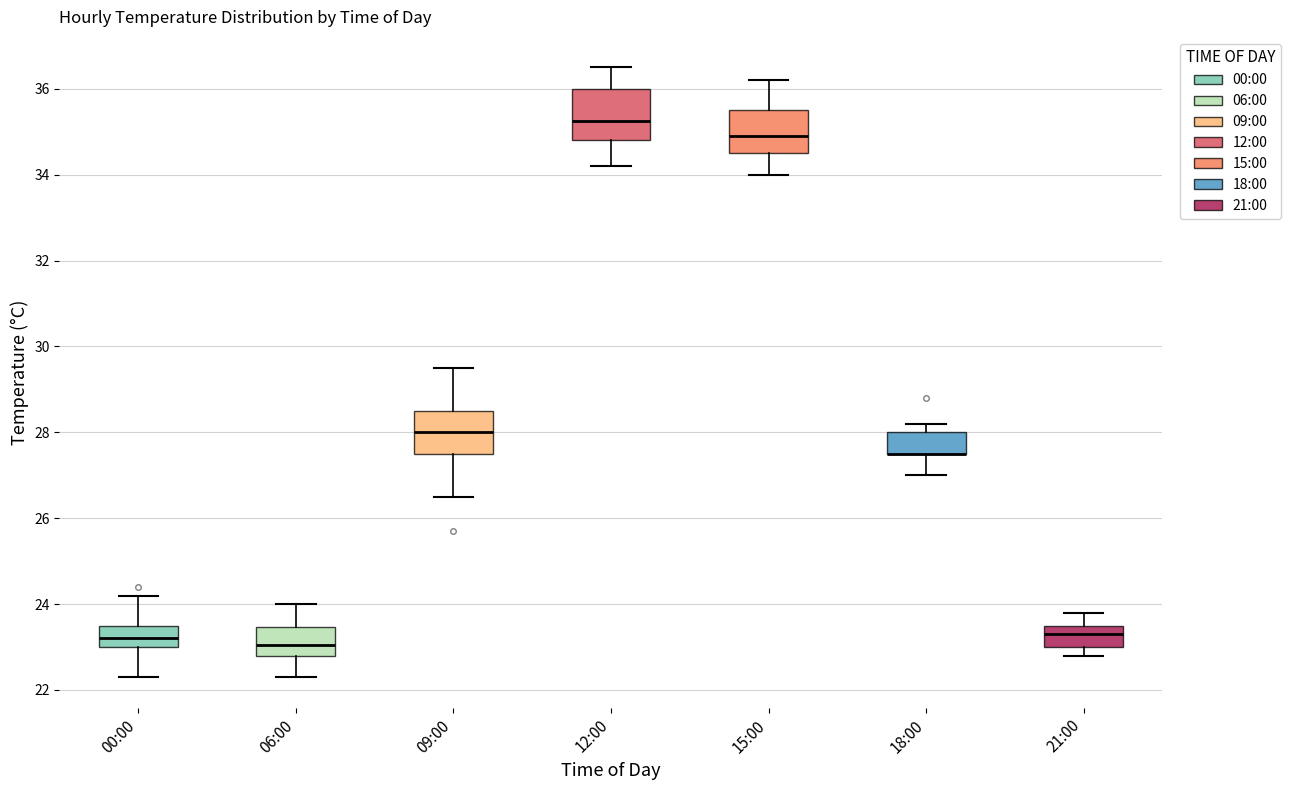

Reading left to right, read every box against the y-axis: the position of its median line, the range the box covers, and the ends of its whiskers. The values are not printed on the chart, so give them approximately, as read against the axis.

00:00: median 23.2, box 23.0 to 23.6, whiskers 22.4 to 24.2
06:00: median 23.0, box 22.8 to 23.4, whiskers 22.4 to 24.0
09:00: median 28.0, box 27.6 to 28.6, whiskers 26.6 to 29.6
12:00: median 35.2, box 34.8 to 36.0, whiskers 34.2 to 36.6
15:00: median 35.0, box 34.6 to 35.6, whiskers 34.0 to 36.2
18:00: median 27.6 (drawn on the box's lower edge), box 27.6 to 28.0, whiskers 27.0 to 28.2
21:00: median 23.4, box 23.0 to 23.6, whiskers 22.8 to 23.8